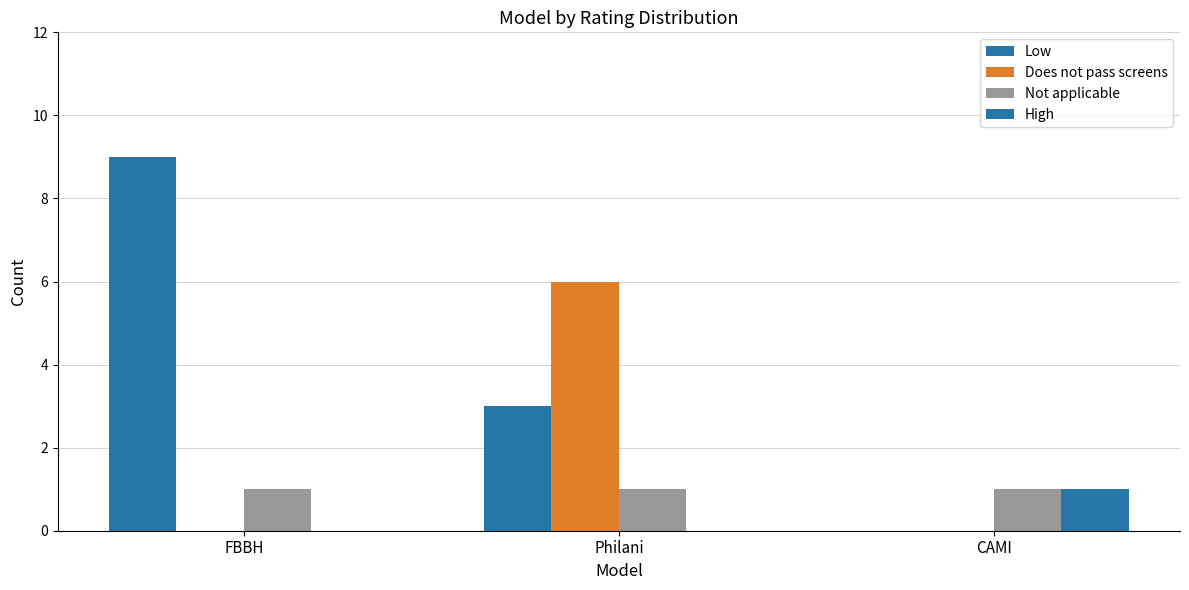

What is the greatest value displayed?

9